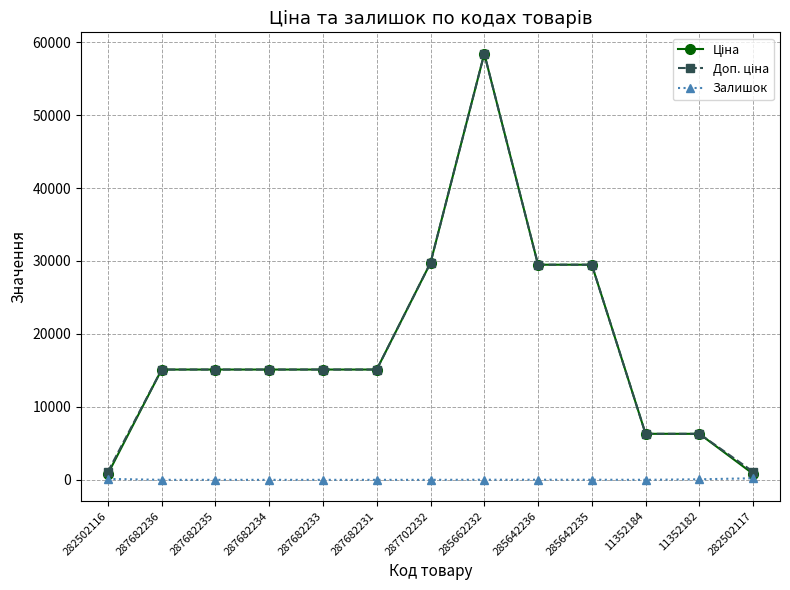

What is the difference between the Залишок values at 285642235 and 282502116?

112.0